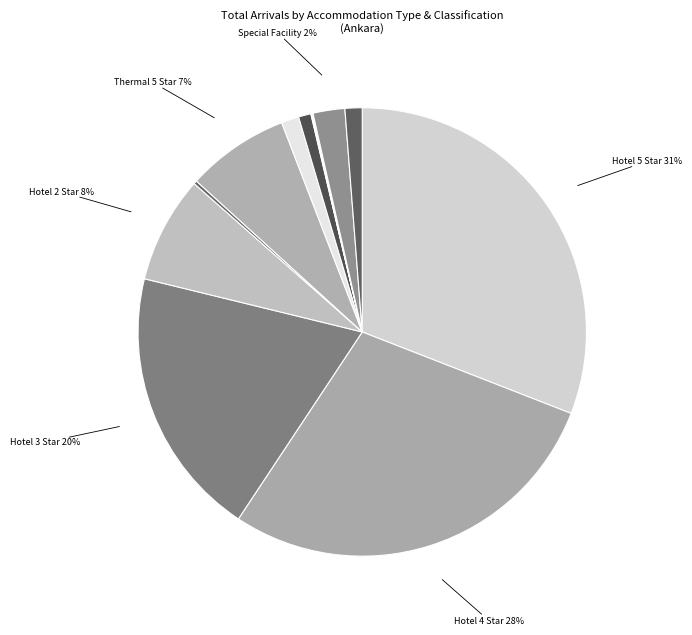

To the nearest percent, what is the average slice percentage?

8%